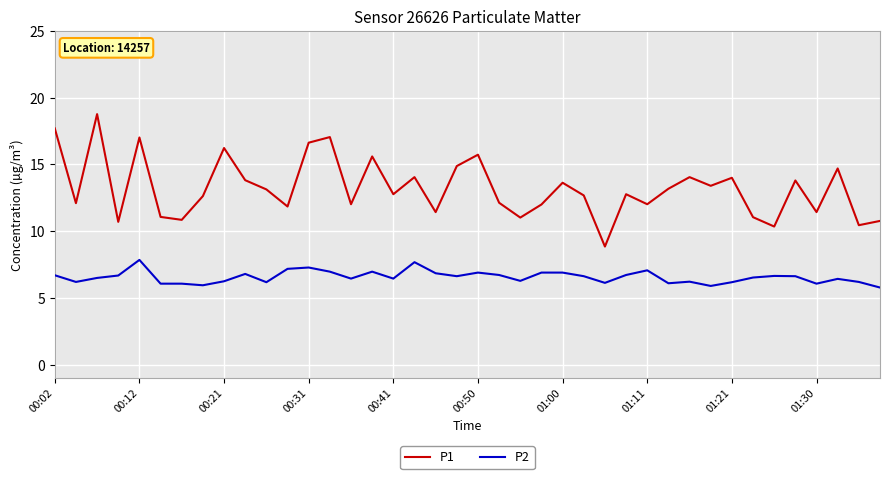

Which series has the largest range (max minus min)?

P1